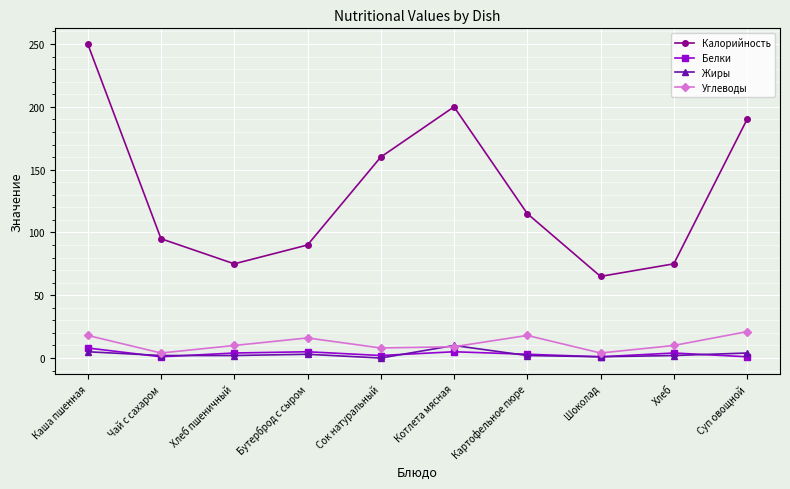

Which series changed the most between Сок натуральный and Хлеб?

Калорийность